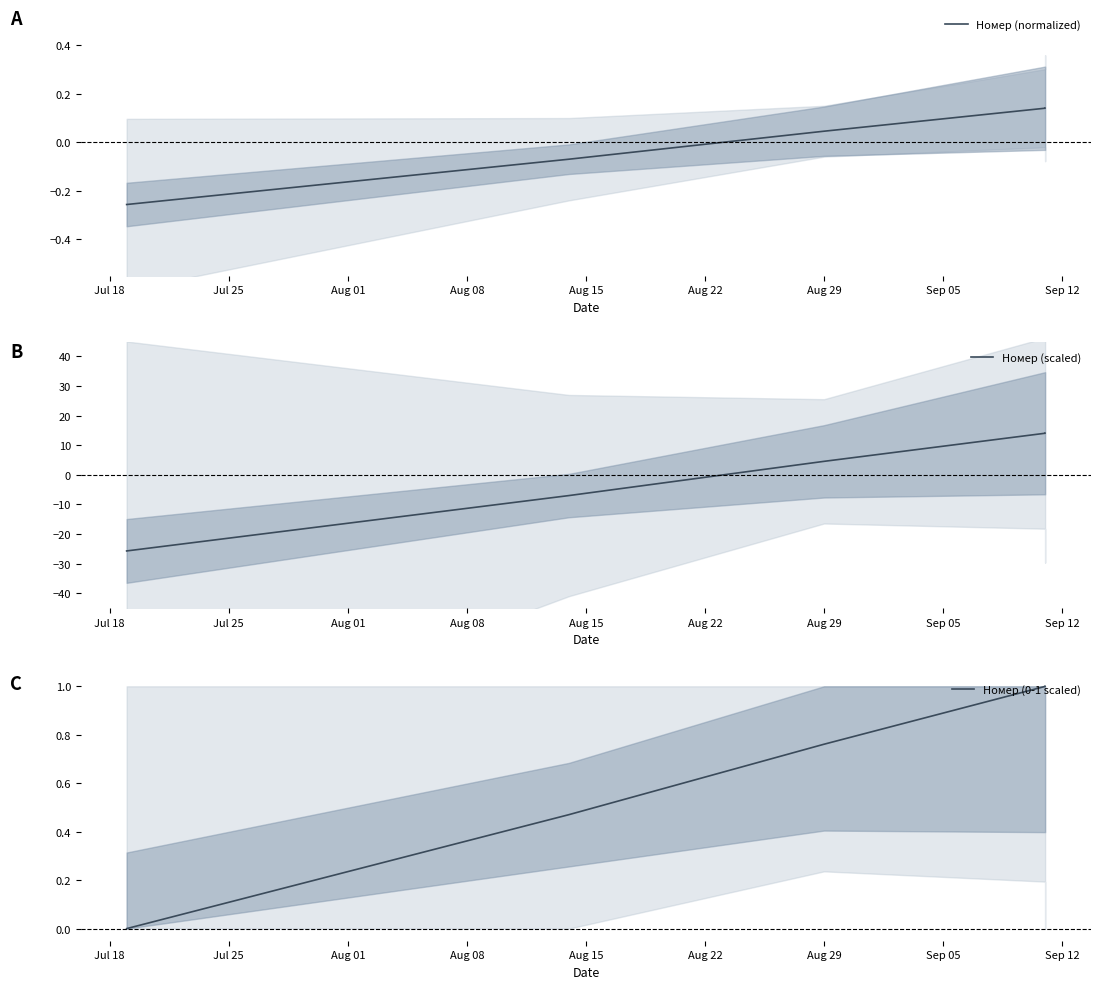

What is the difference between the maximum and minimum values in the Номер (normalized) series?

0.4